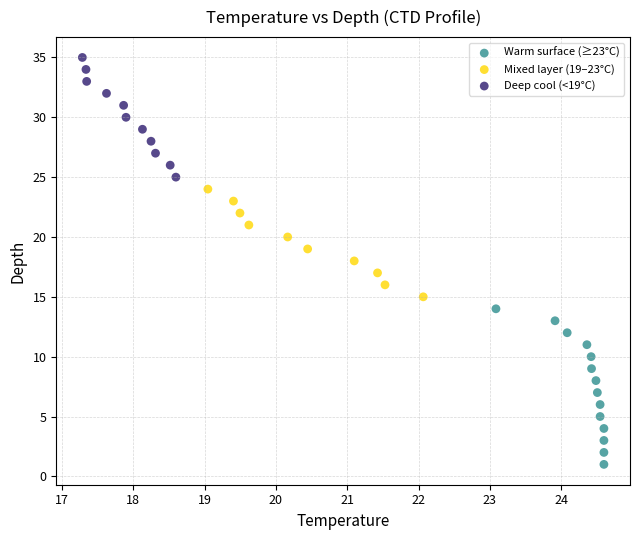

What are all the series names shown in the legend?

Warm surface (≥23°C), Mixed layer (19–23°C), Deep cool (<19°C)